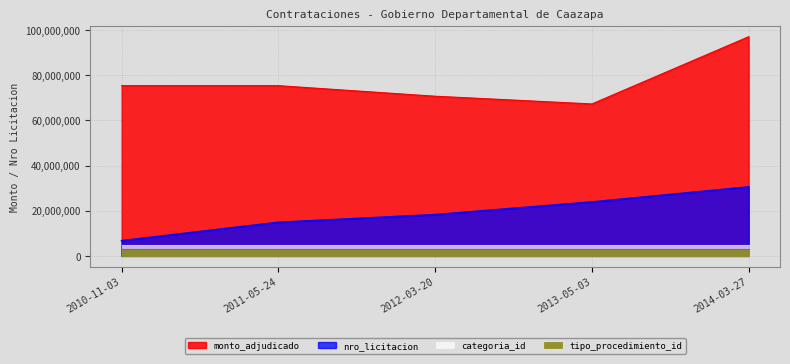

True or false: nro_licitacion and tipo_procedimiento_id cross at least once.

False